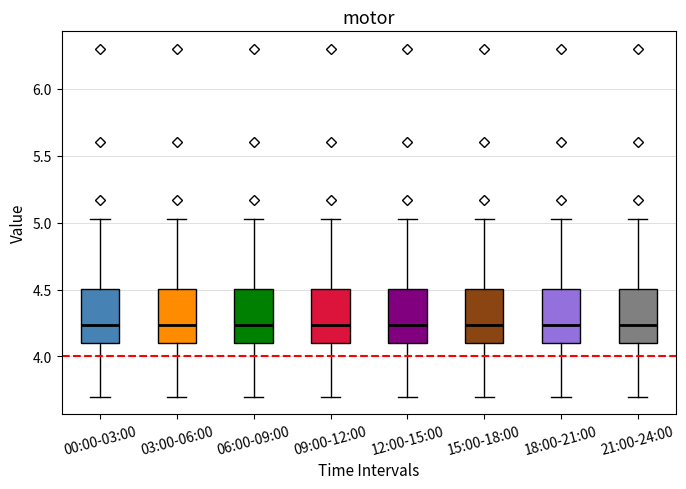

Reading left to right, transcribe this box plot: for each box, give where its median line is, the range the box spans, and where its two whiskers end, as read against the y-axis. The values are not printed on the chart, so give them approximately, as read against the axis.

00:00-03:00: median 4.25, box 4.10 to 4.50, whiskers 3.70 to 5.05
03:00-06:00: median 4.25, box 4.10 to 4.50, whiskers 3.70 to 5.05
06:00-09:00: median 4.25, box 4.10 to 4.50, whiskers 3.70 to 5.05
09:00-12:00: median 4.25, box 4.10 to 4.50, whiskers 3.70 to 5.05
12:00-15:00: median 4.25, box 4.10 to 4.50, whiskers 3.70 to 5.05
15:00-18:00: median 4.25, box 4.10 to 4.50, whiskers 3.70 to 5.05
18:00-21:00: median 4.25, box 4.10 to 4.50, whiskers 3.70 to 5.05
21:00-24:00: median 4.25, box 4.10 to 4.50, whiskers 3.70 to 5.05